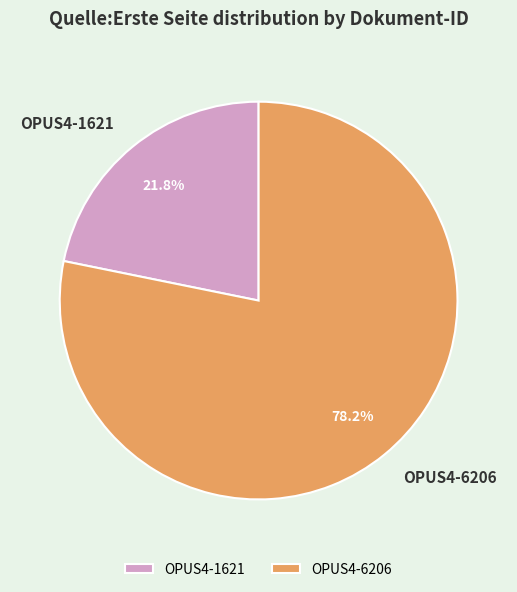

Which slice is the largest?

OPUS4-6206